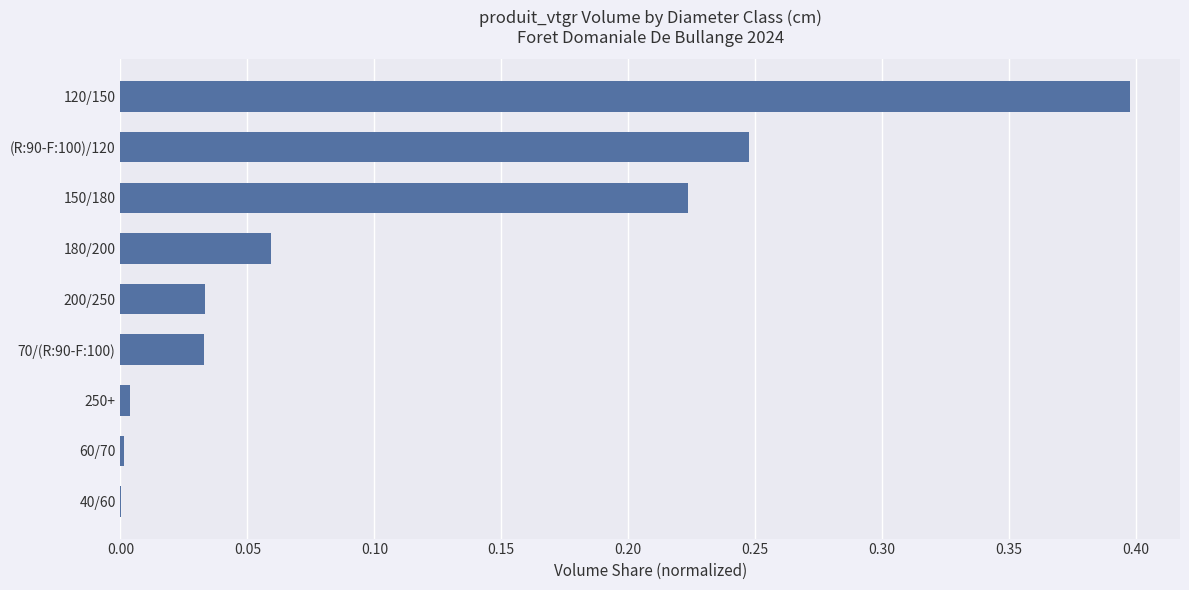

The value at 40/60 is 0.0. True or false?

True